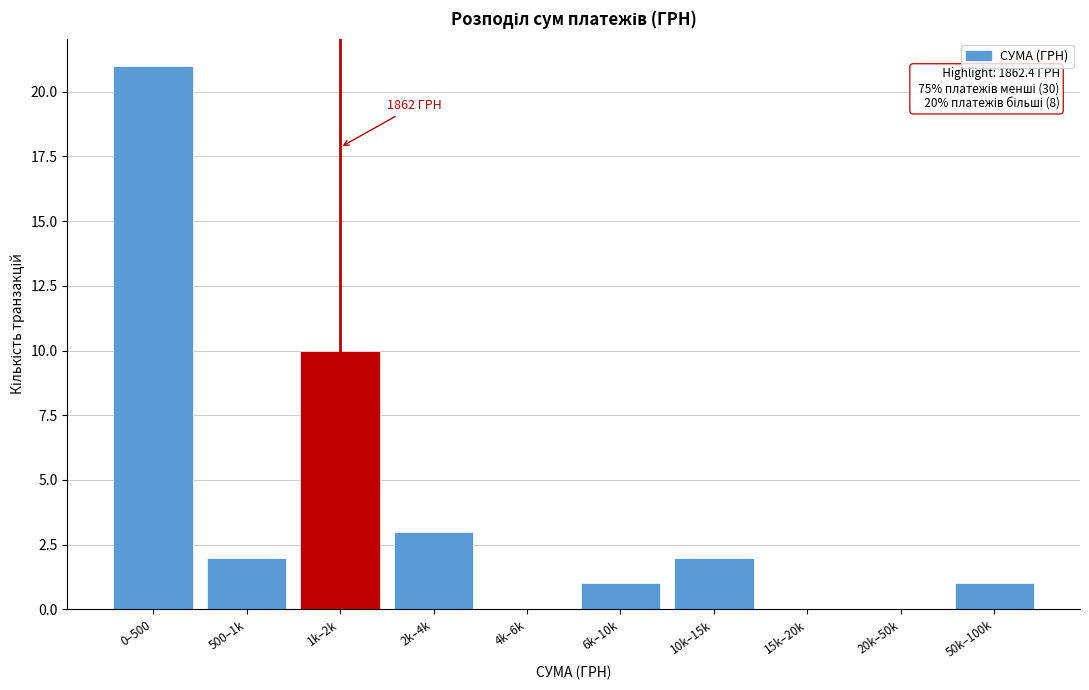

Reading right to left, what are all the values shown in this chart?

50k–100k=1	20k–50k=0	15k–20k=0	10k–15k=2	6k–10k=1	4k–6k=0	2k–4k=3	1k–2k=10	500–1k=2	0–500=21